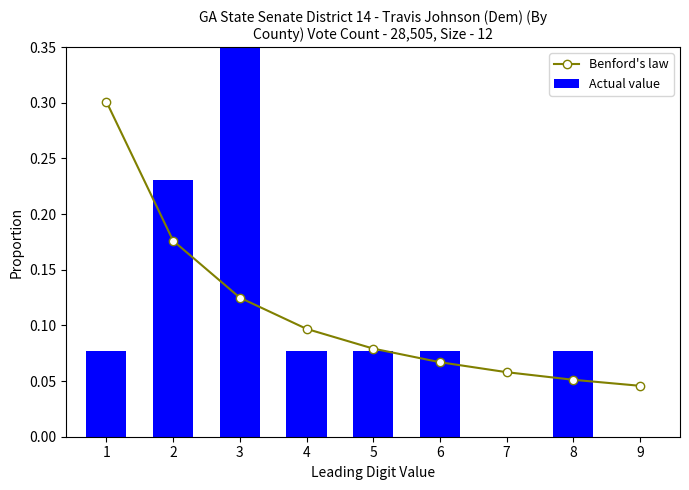

Where is Benford's law nearest to the value 0?

9